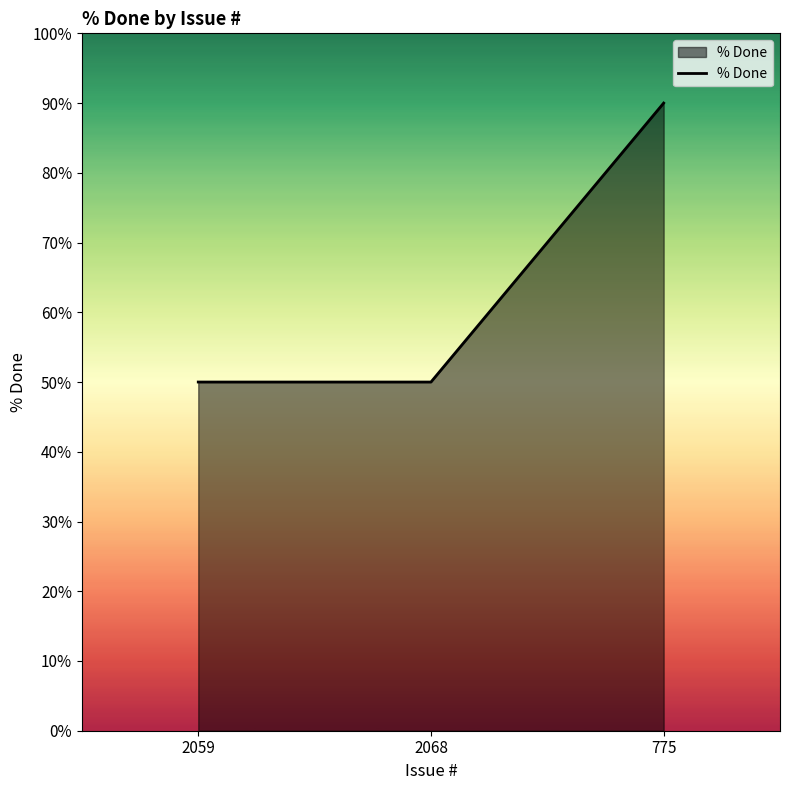

How many series are shown in this chart?

1